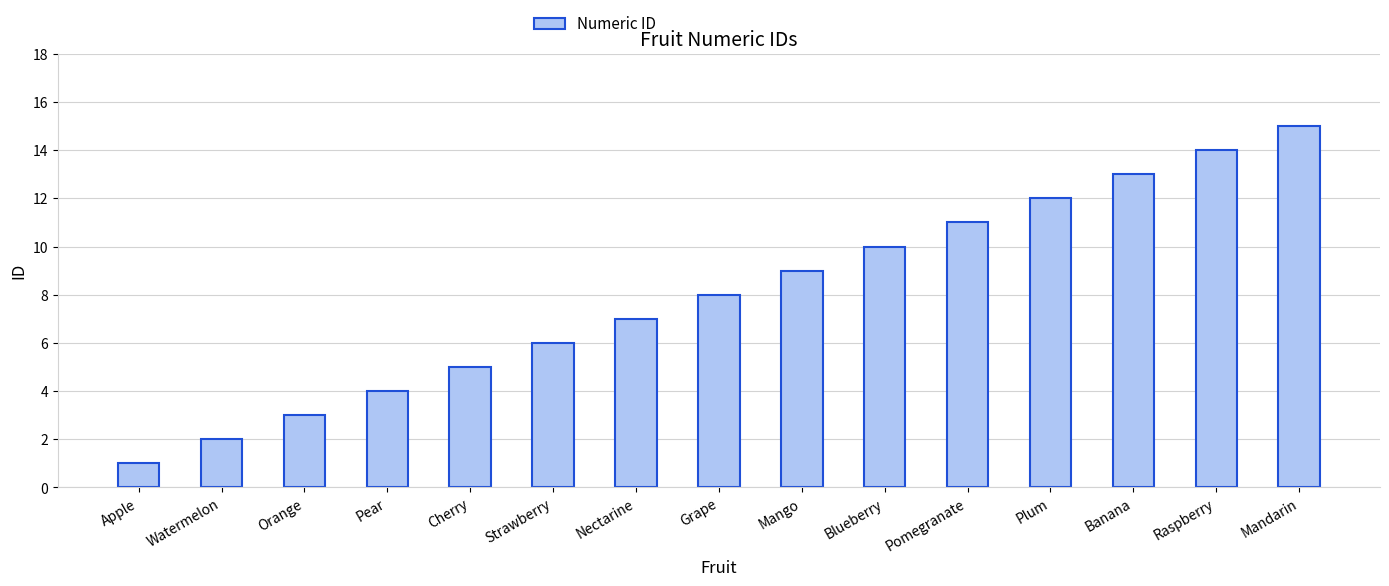

Approximately how many times larger is the value at Nectarine compared to Apple?

7.0